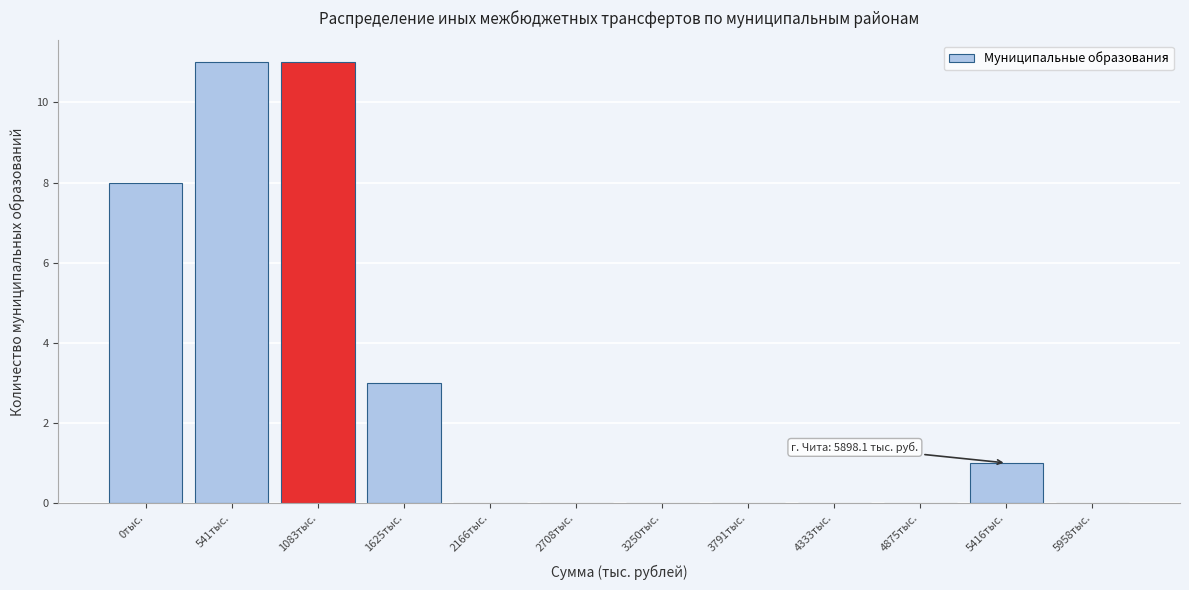

Reading right to left, extract all data points from this chart.

5958тыс.=0	5416тыс.=1	4875тыс.=0	4333тыс.=0	3791тыс.=0	3250тыс.=0	2708тыс.=0	2166тыс.=0	1625тыс.=3	1083тыс.=11	541тыс.=11	0тыс.=8